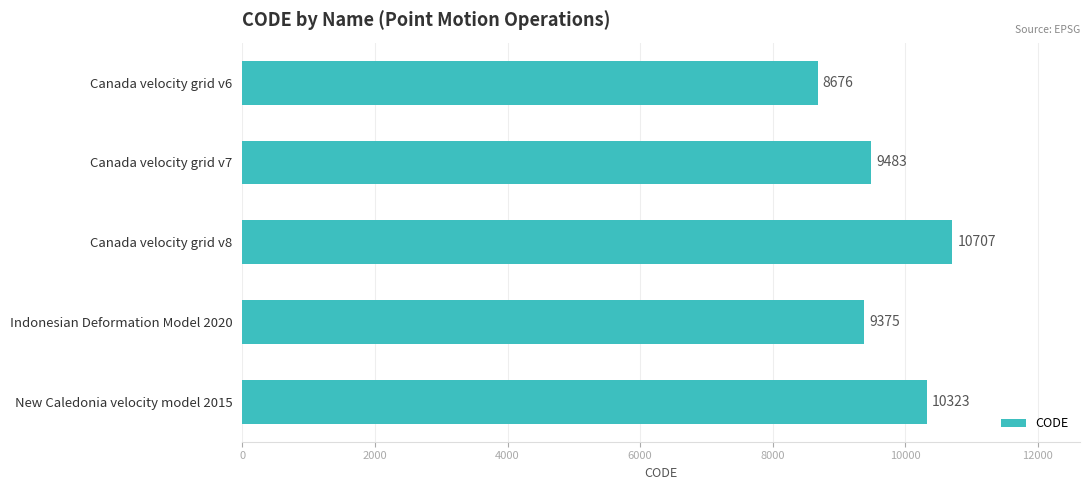

What is the difference between the maximum and second lowest values?

1332